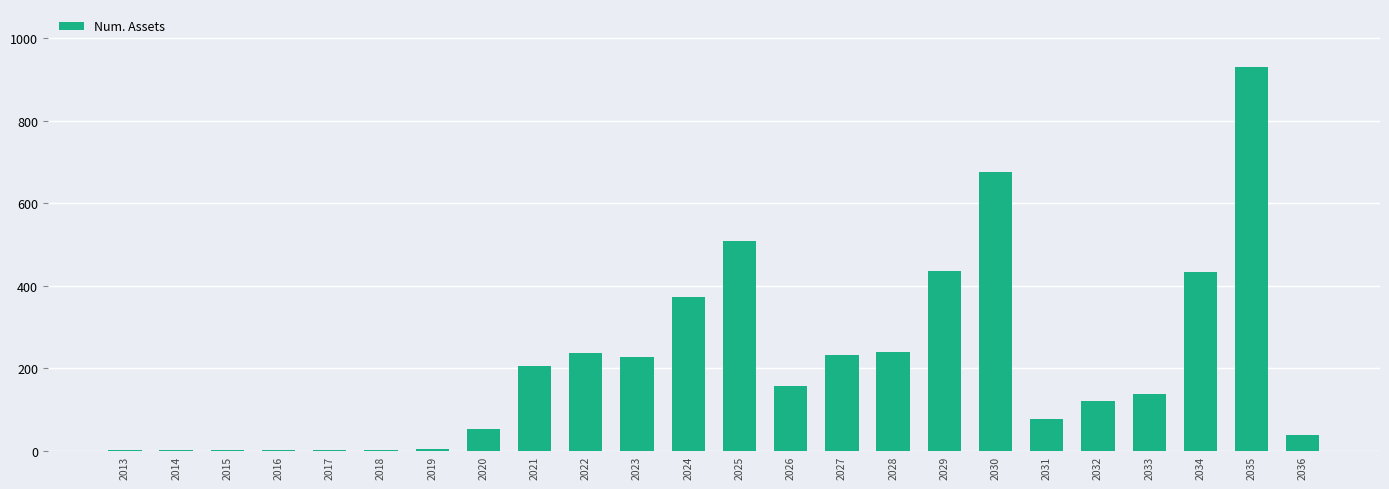

How many distinct data groups are displayed?

1